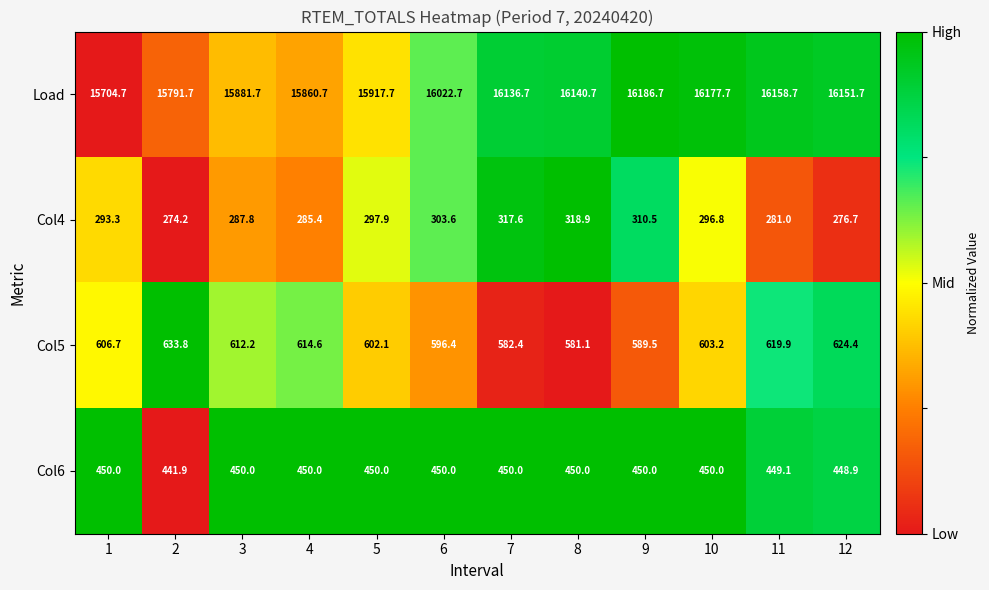

Is it true that Col6 equals 224.7 at 1?

False